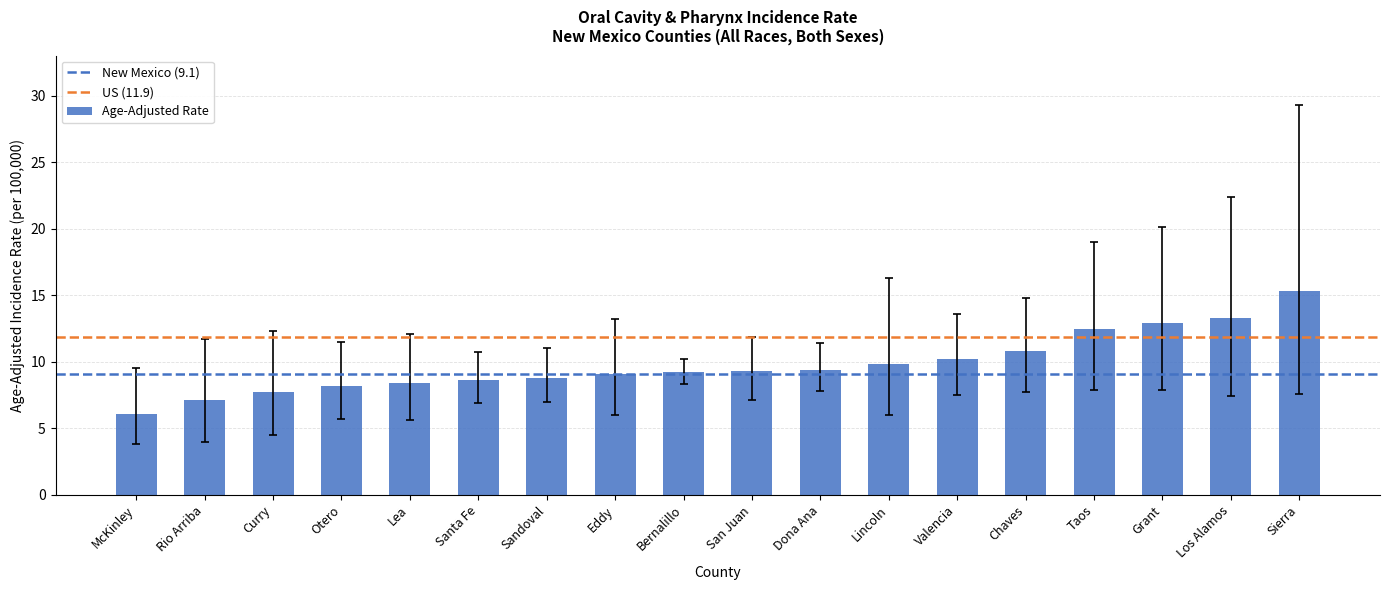

What is the label of the 13th bar from the right?

Santa Fe